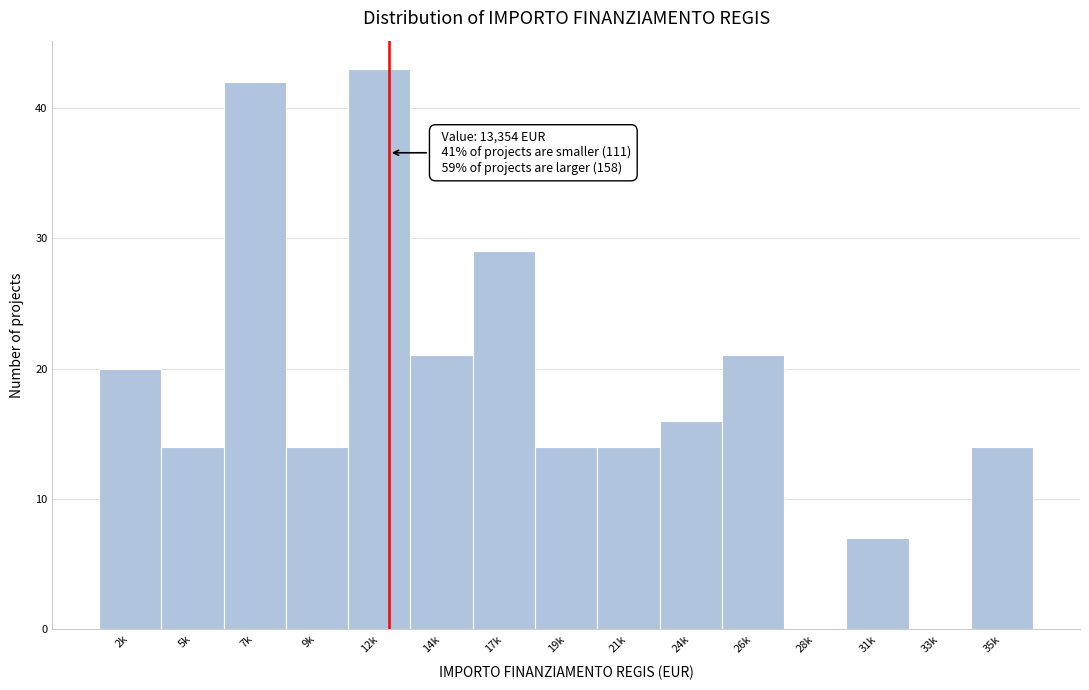

Reading left to right, transcribe all the data shown in this chart.

2k=20	5k=14	7k=42	9k=14	12k=43	14k=21	17k=29	19k=14	21k=14	24k=16	26k=21	28k=0	31k=7	33k=0	35k=14